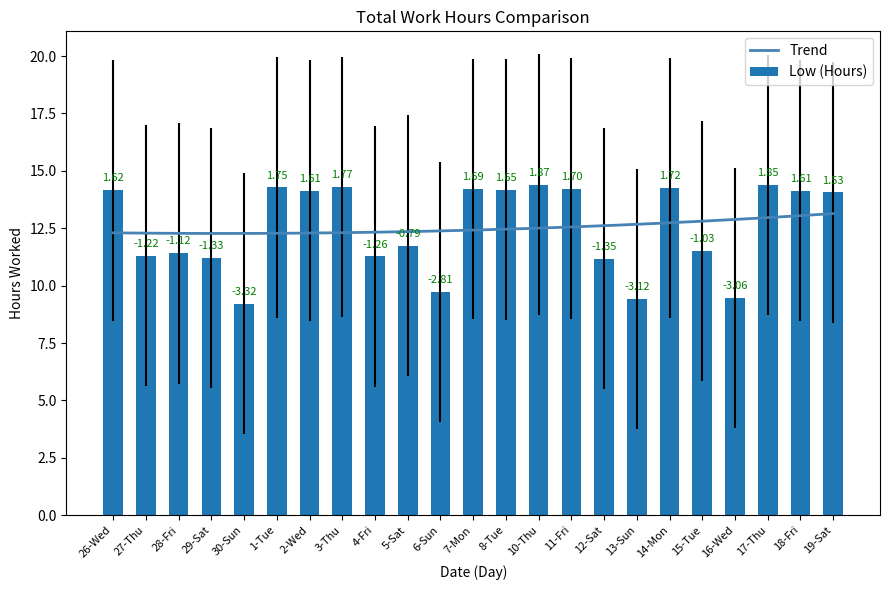

Which has a higher value, 18-Fri or 10-Thu?

10-Thu